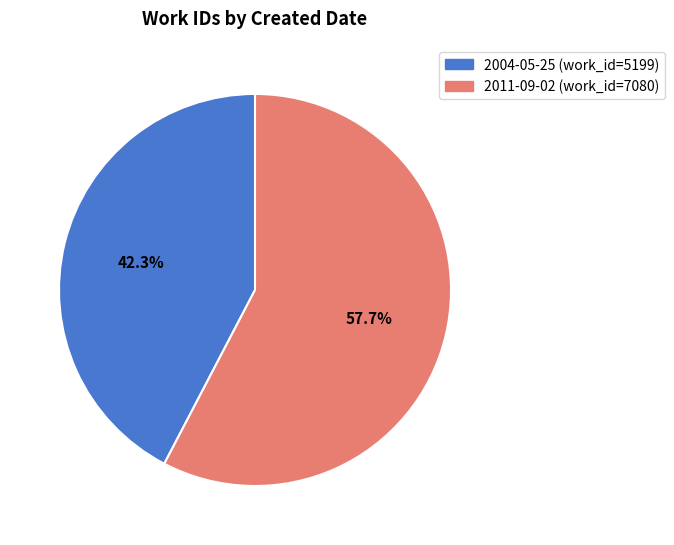

Between 2004-05-25 and 2011-09-02, which is larger?

2011-09-02